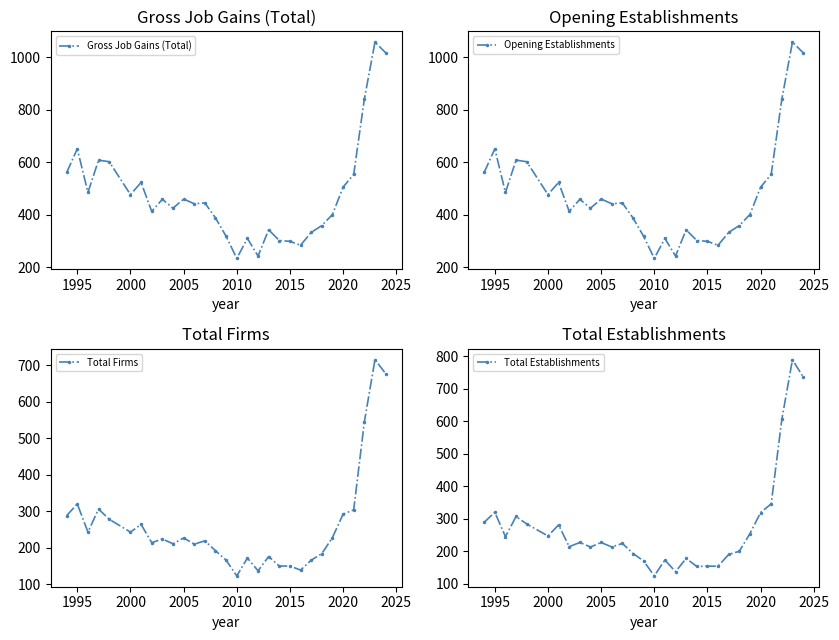

How many data points in Opening Establishments are less than 445?

15